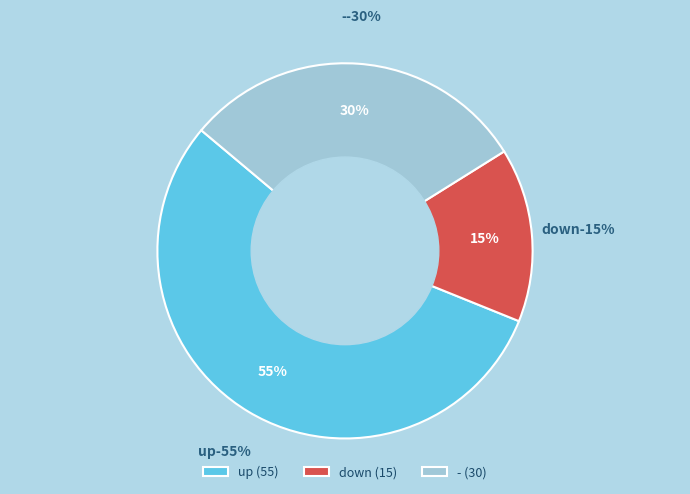

To the nearest percent, what is the average slice percentage?

33%